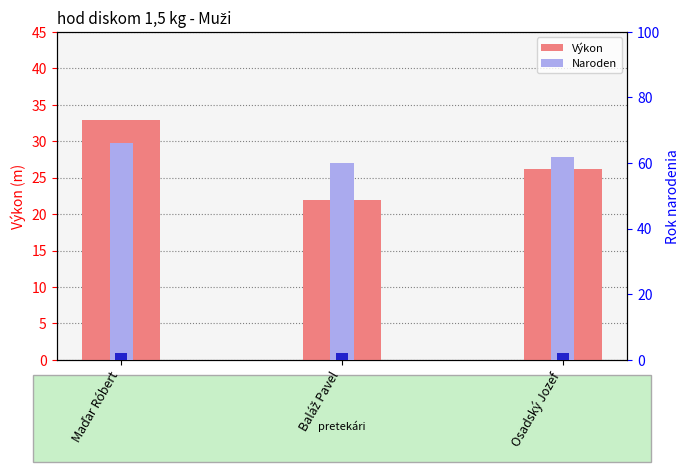

What is the minimum value shown in the chart?

22.0